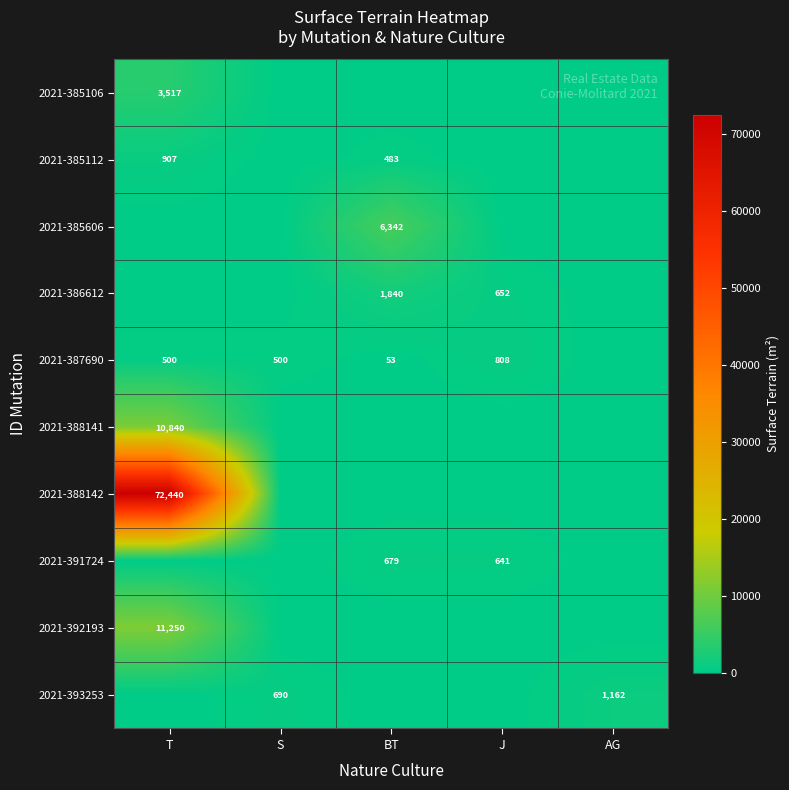

The value of 2021-387690 at BT is 53. True or false?

True